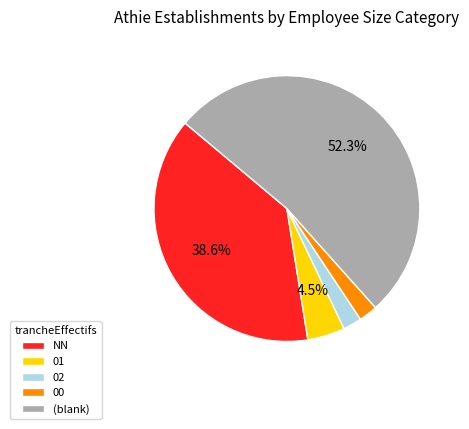

Which slice represents more than half of the pie?

(blank)